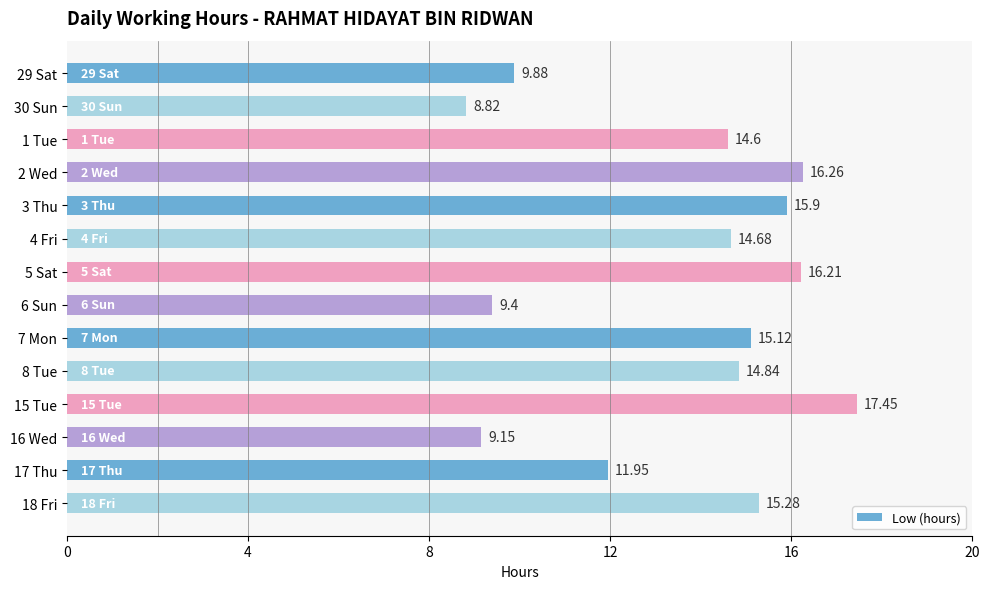

What is the ratio of the value at 5 Sat to the value at 29 Sat?

1.6